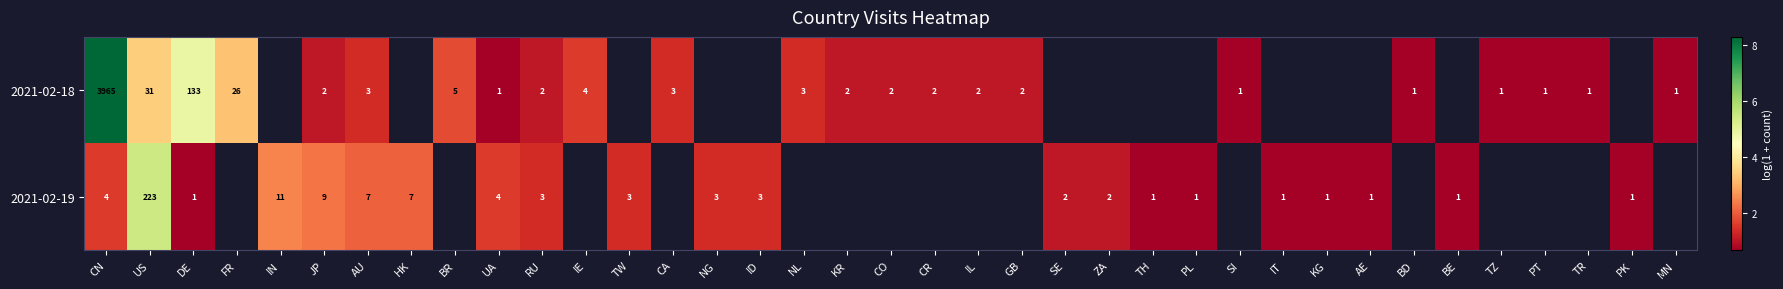

Is the value of 2021-02-18 at CO greater than the value of 2021-02-19 at AE?

Yes